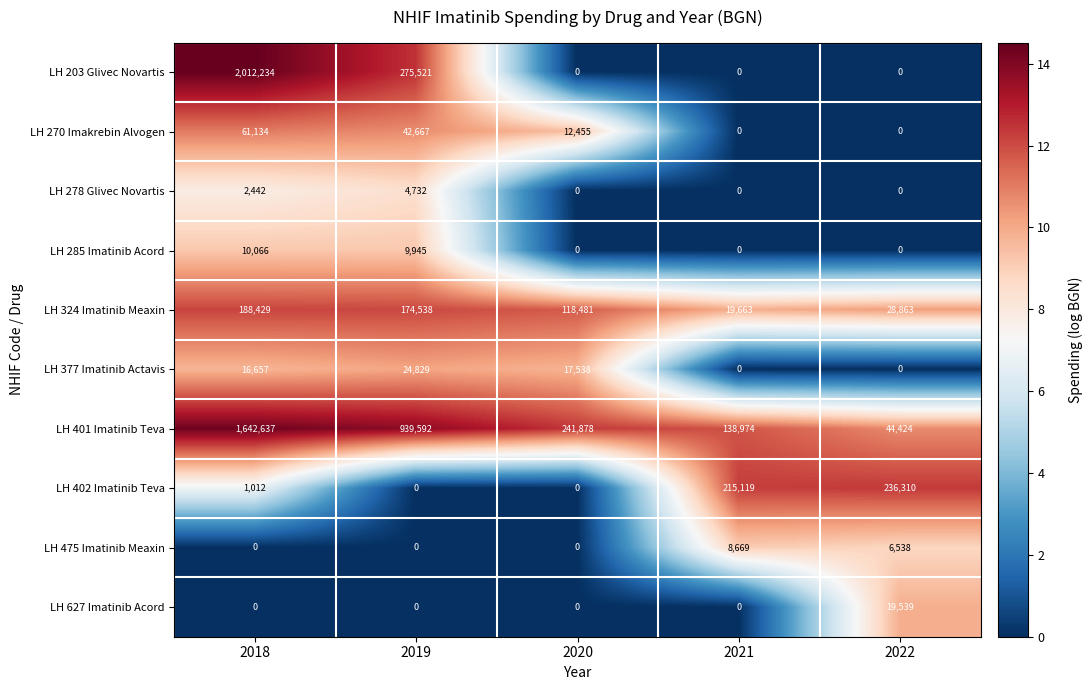

How many values in the LH 402 Imatinib Teva series are below 1012?

2